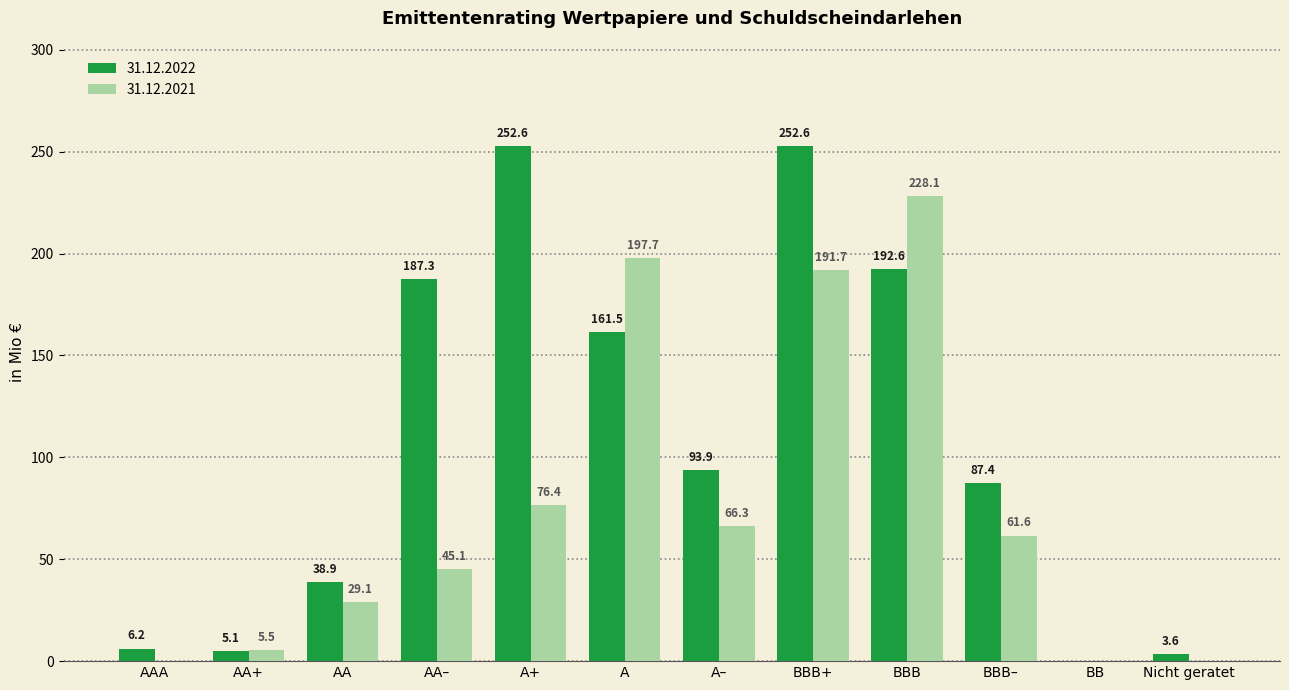

At which category is the sum across all series the highest?

BBB+